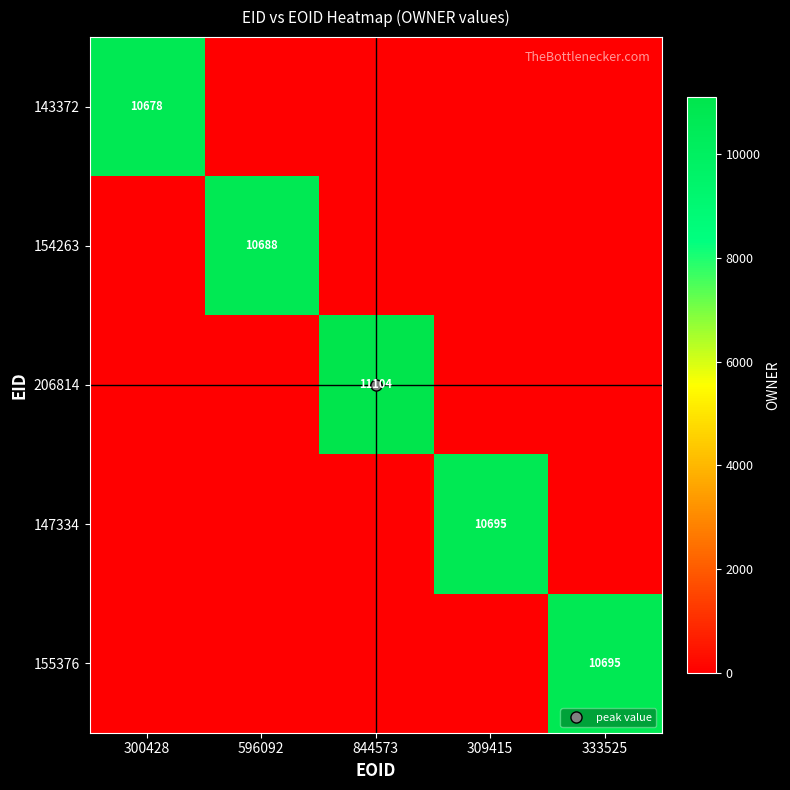

At which category does the chart reach its peak across all series?

844573